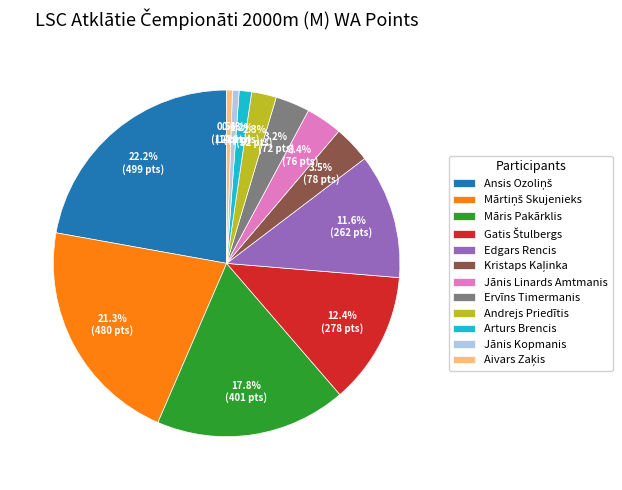

Approximately how many times larger is the value at Ervīns Timermanis compared to Jānis Linards Amtmanis?

0.9